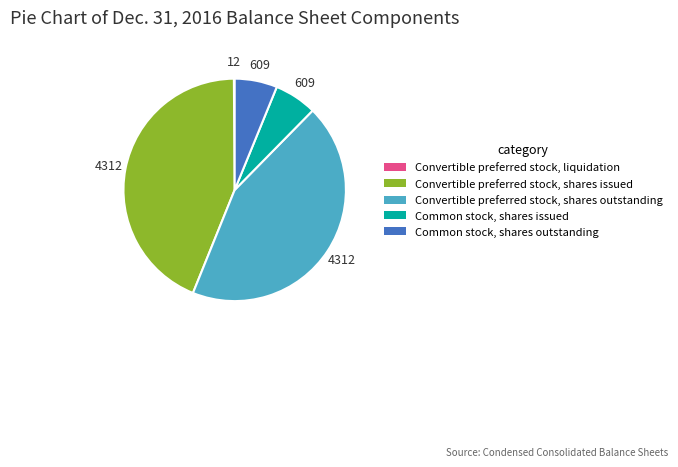

What is the ratio of the value at Common stock, shares outstanding to the value at Common stock, shares issued?

1.0